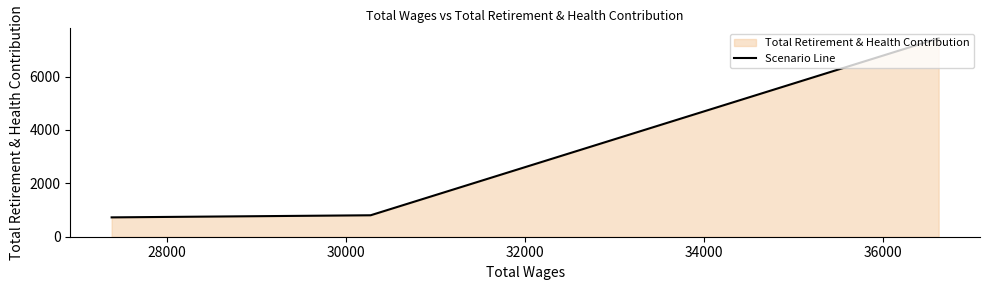

What is the value of the 2nd point from the left?

804